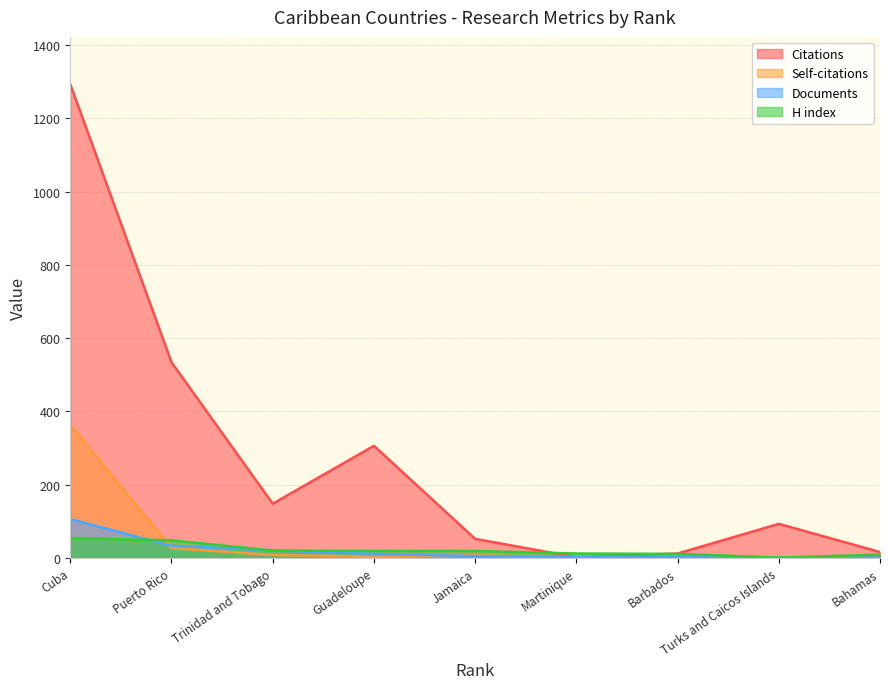

Reading right to left, transcribe all the data shown in this chart.

Citations: 16	93	12	2	52	306	148	534	1293
Self-citations: 0	0	1	0	7	3	8	27	363
Documents: 1	1	2	3	5	11	21	33	106
H index: 9	1	11	12	19	19	20	48	54